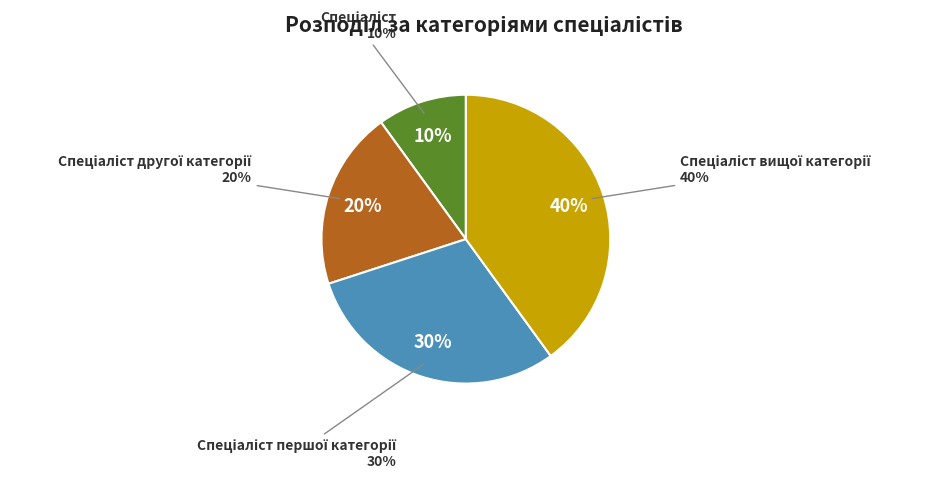

To the nearest percent, what is the combined percentage of Спеціаліст and Спеціаліст вищої категорії?

50%